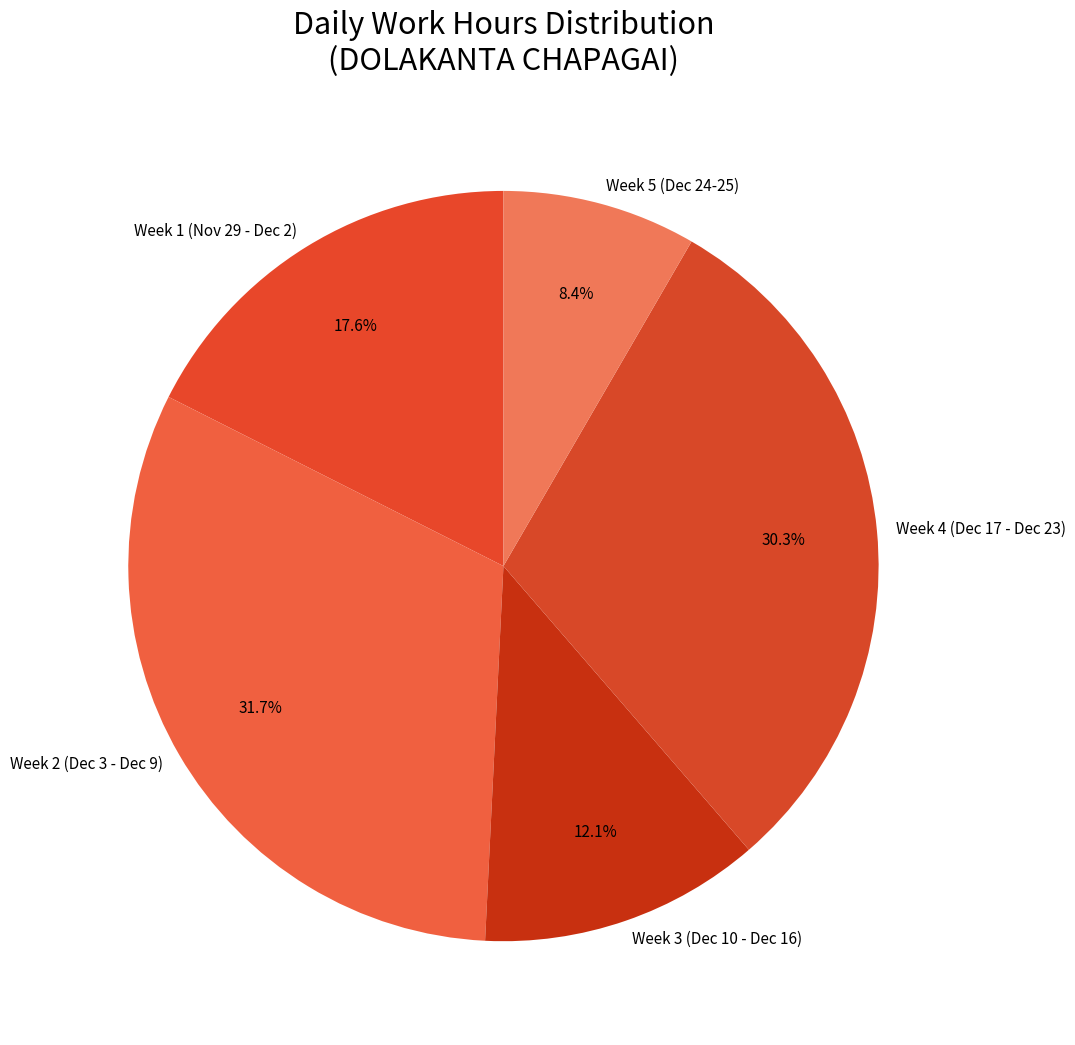

Is there any slice that represents more than half of the pie?

No